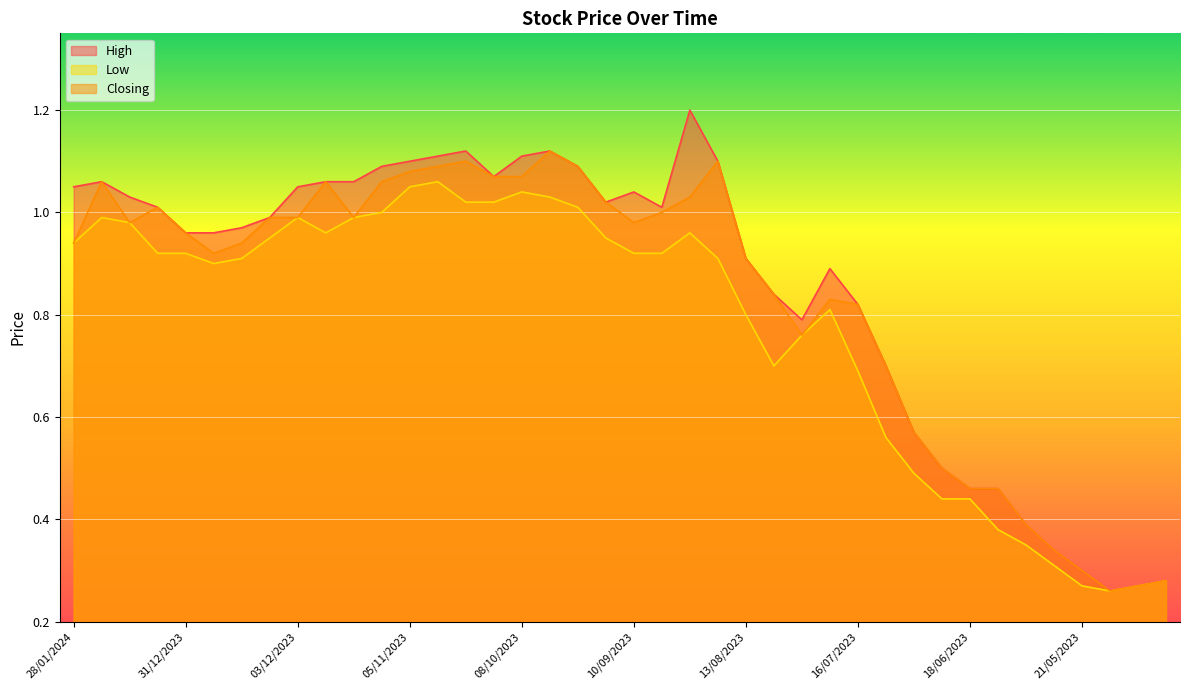

What is the value of the Low point at the 33rd from the left?

0.4